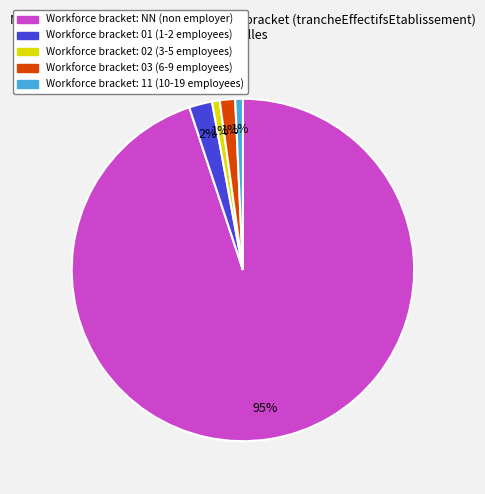

Is there a majority slice in this chart?

Yes